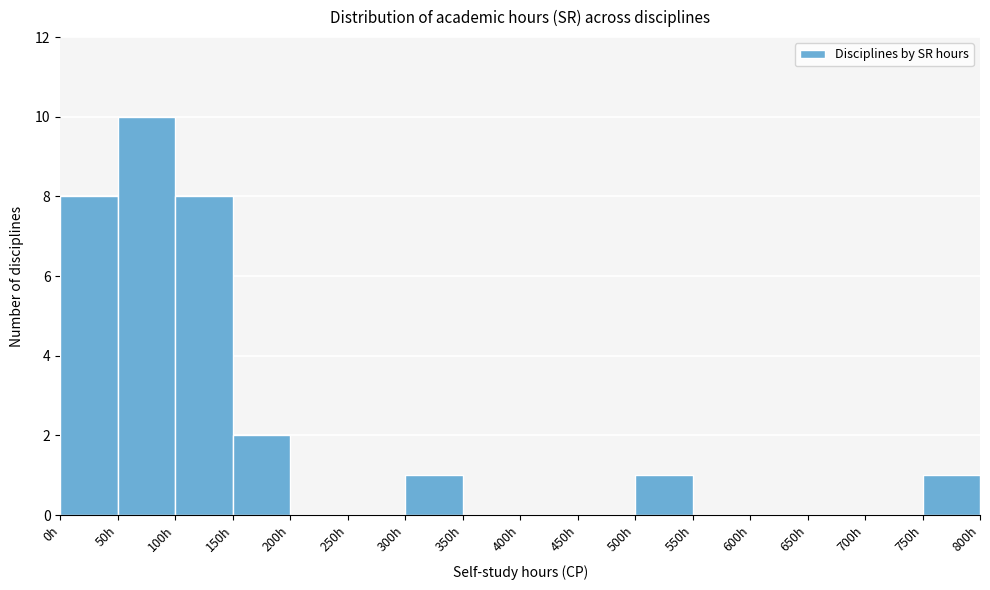

What is the height of the bar covering 750 to 800 on the x-axis? The values are not printed on the chart, so give them approximately, as read against the axis.

1